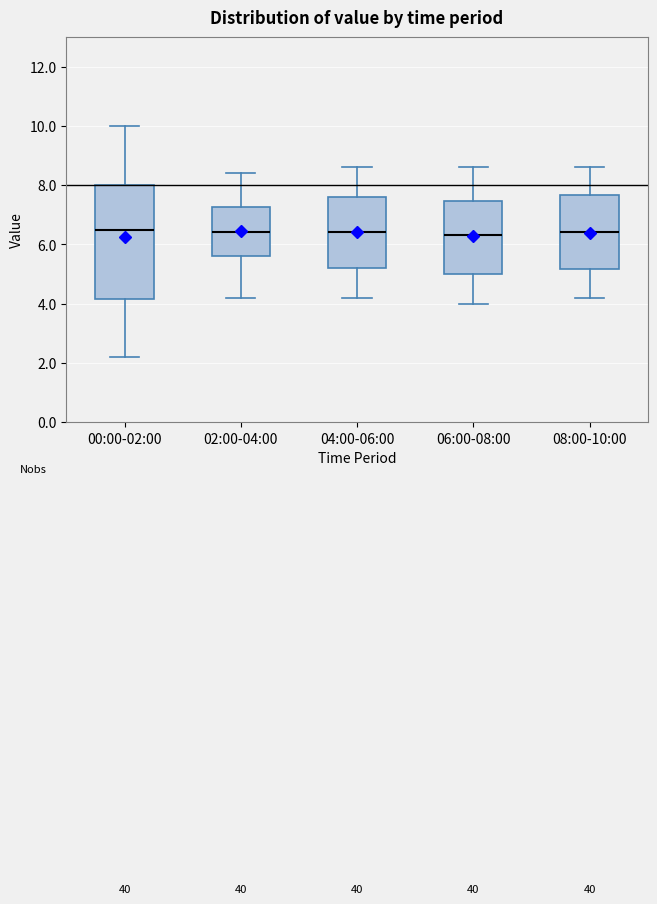

Where is the upper edge of the box for 02:00-04:00 on the y-axis? The values are not printed on the chart, so give them approximately, as read against the axis.

7.2